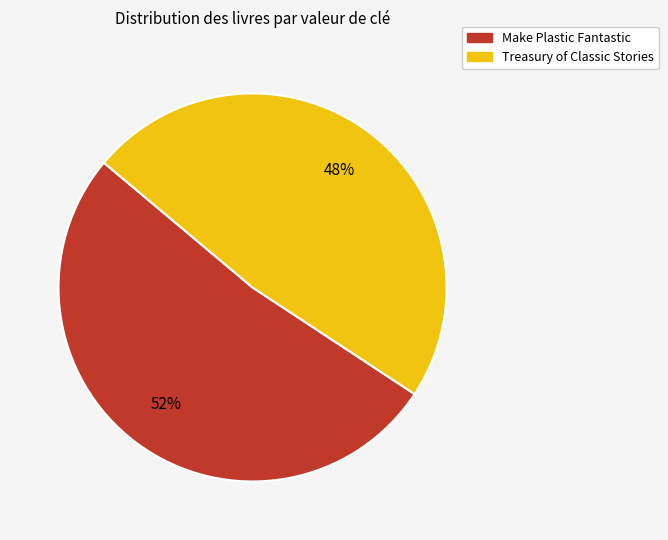

Approximately how many times larger is the value at Treasury of Classic Stories compared to Make Plastic Fantastic?

0.9